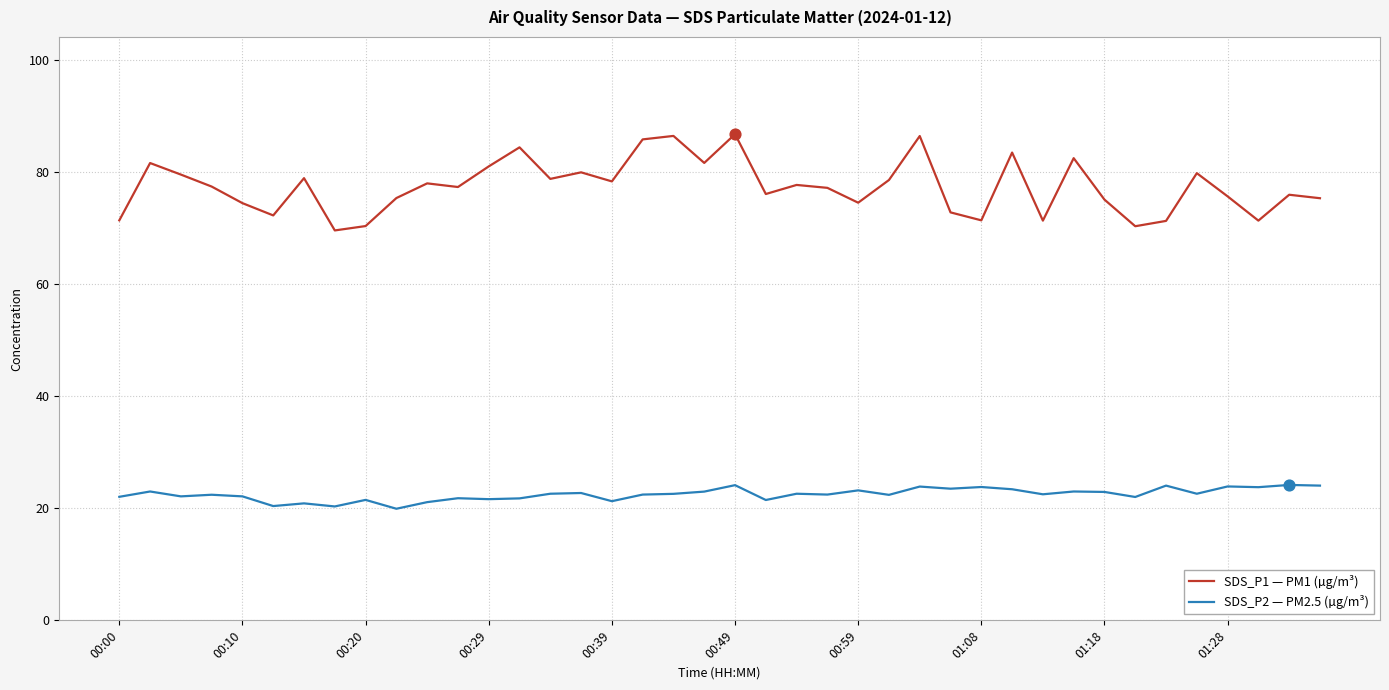

Which series has the largest total across all categories?

SDS_P1 — PM1 (µg/m³)